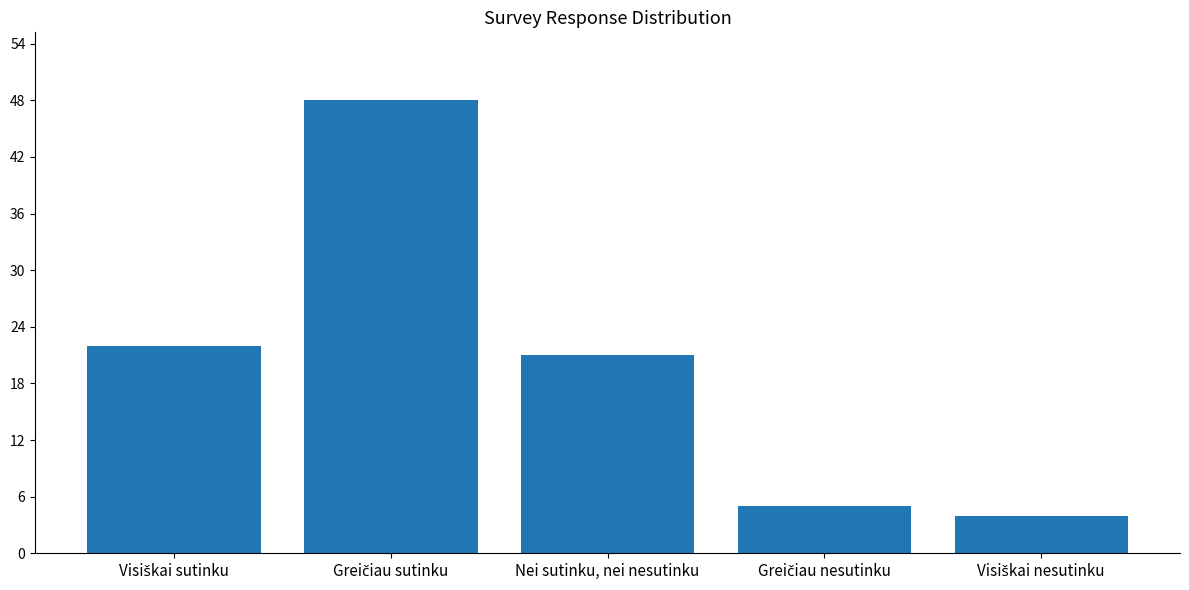

How many bars are there in total?

5